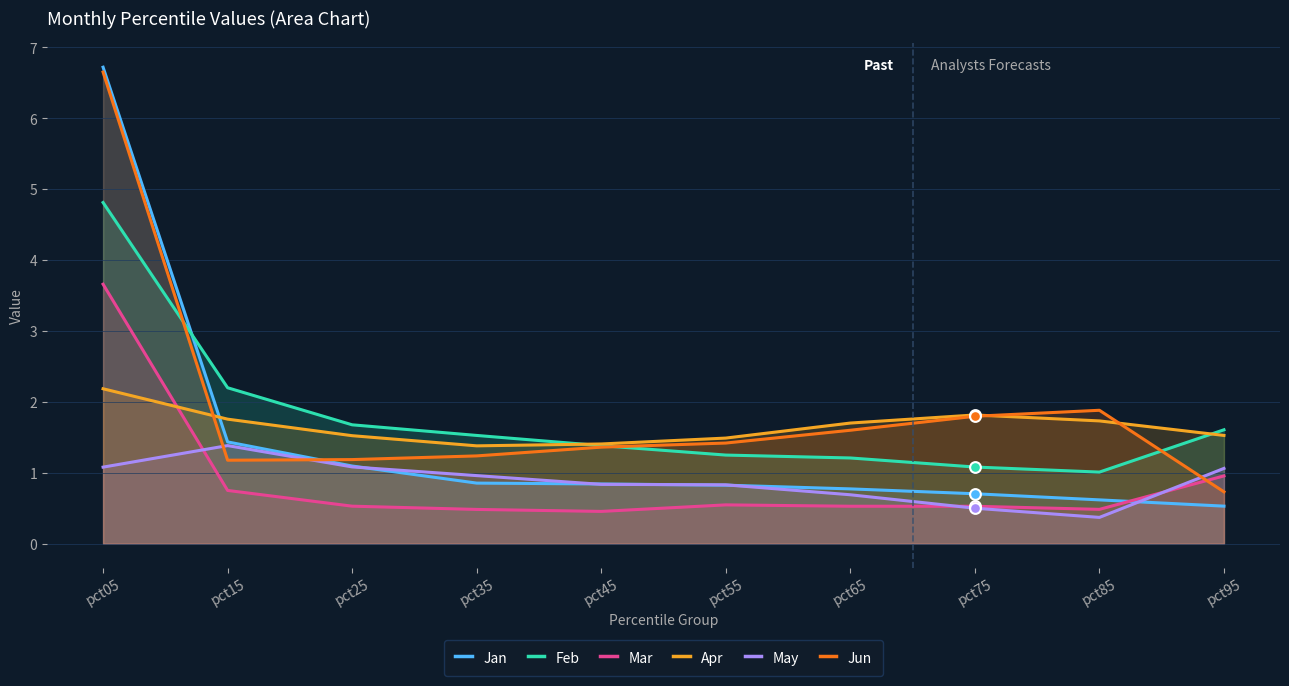

What is the total value across all series at pct25?

7.1